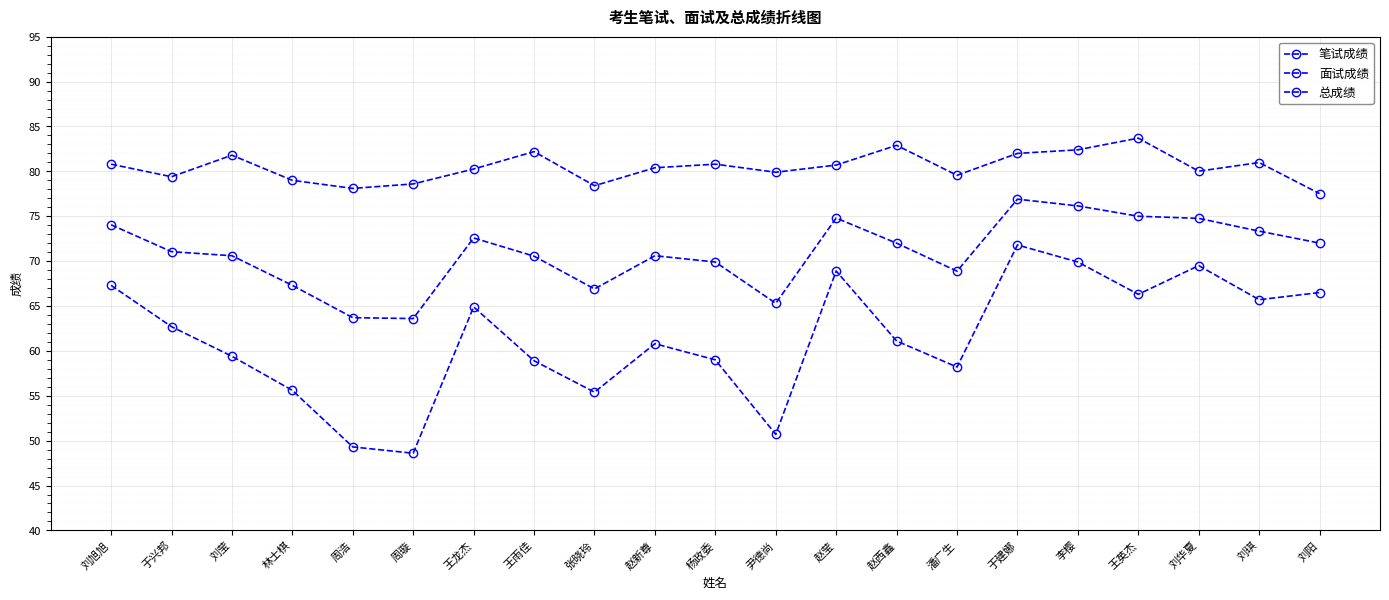

Count the number of categories in the chart.

21